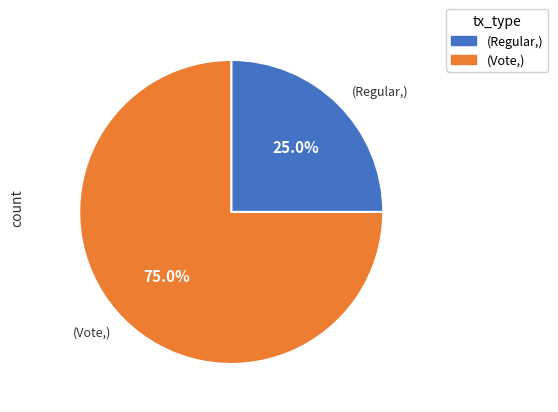

Does any single category account for the majority?

Yes